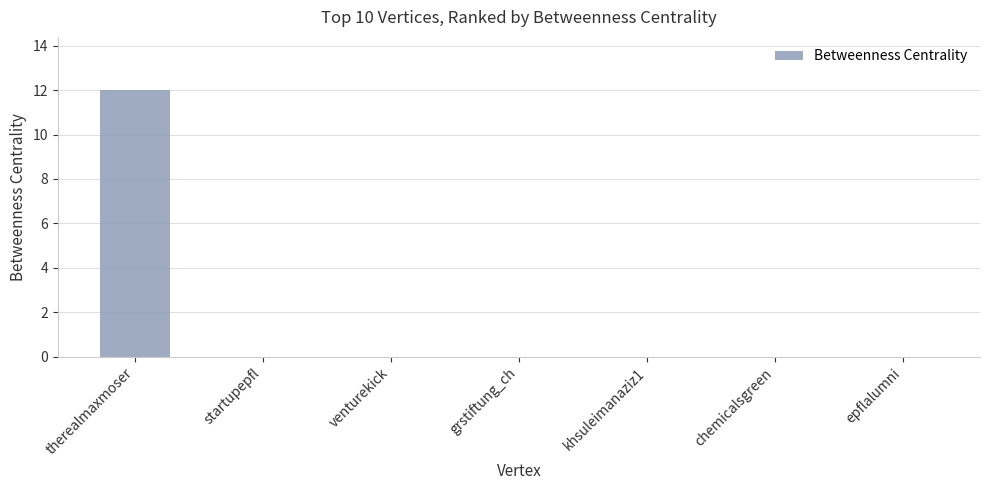

What is the change in value from therealmaxmoser to epflalumni?

-12